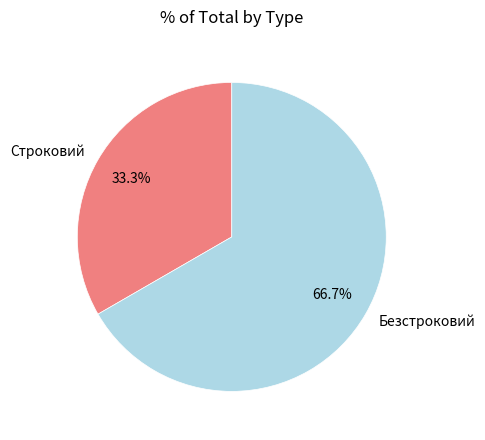

Which slice is the largest?

Безстроковий